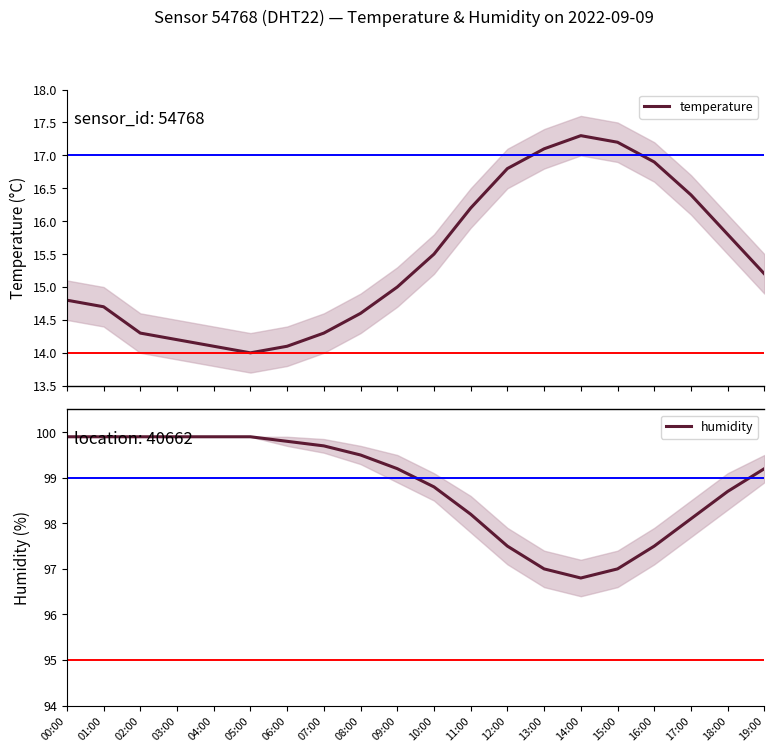

What is the label of the 11th point from the left?

10:00